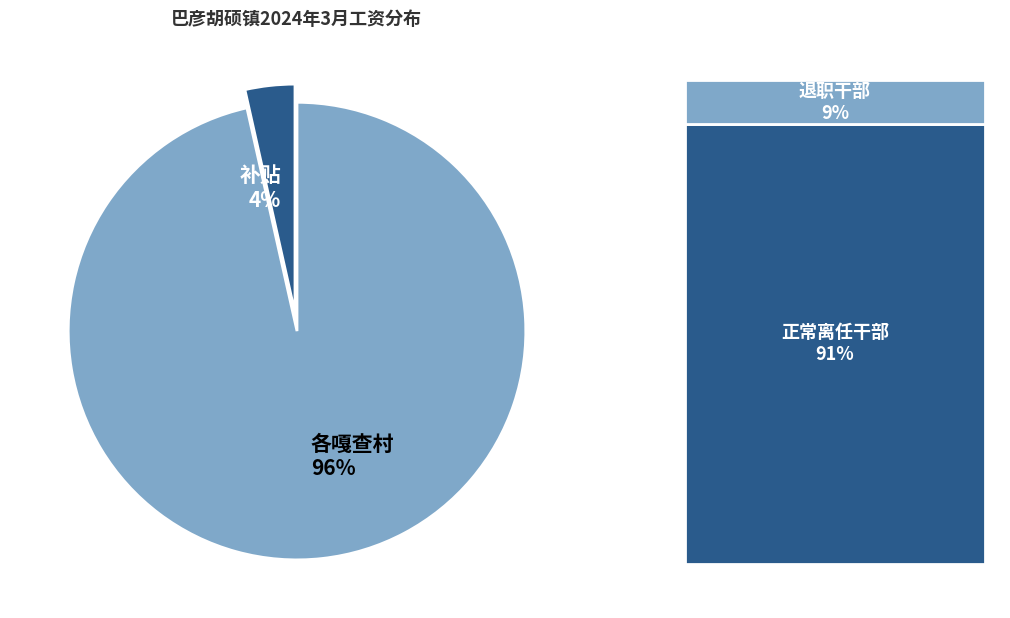

Which category has the smallest portion of the pie?

补贴 4%